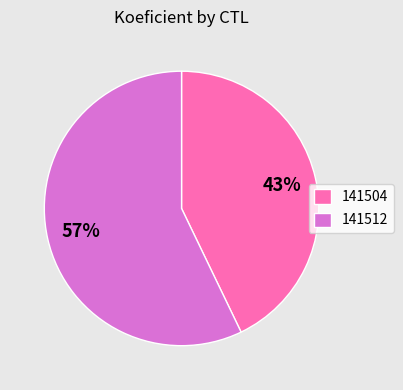

Which has a higher value, 141504 or 141512?

141512